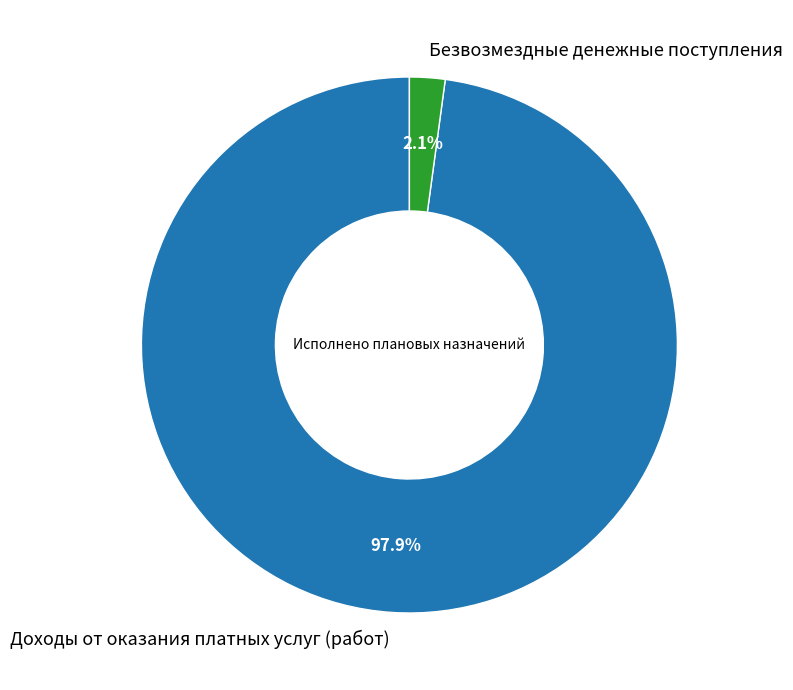

Which category has the biggest portion of the pie?

Доходы от оказания платных услуг (работ)